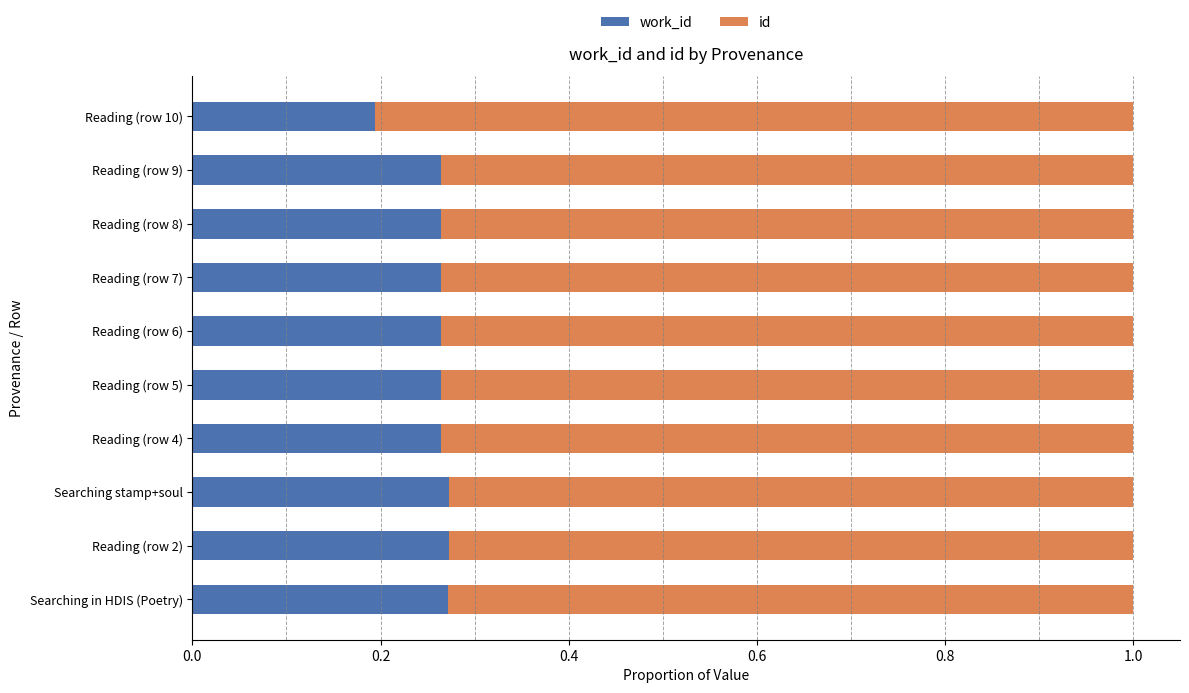

What is the total value across all series at Reading (row 4)?

1.0